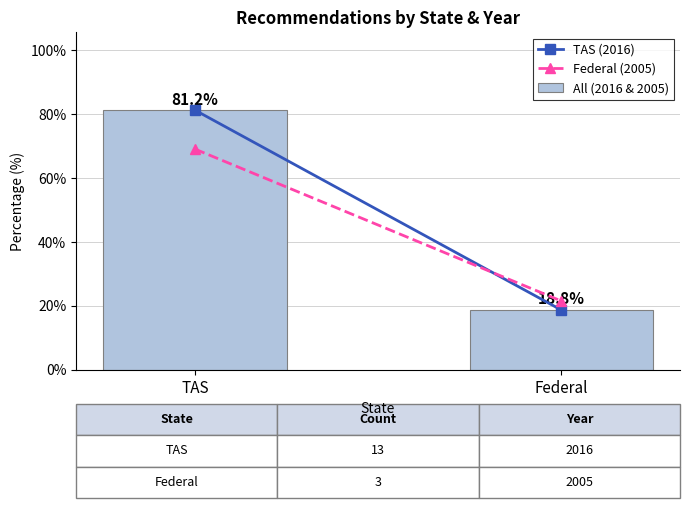

Which category has the lowest value across all series?

Federal